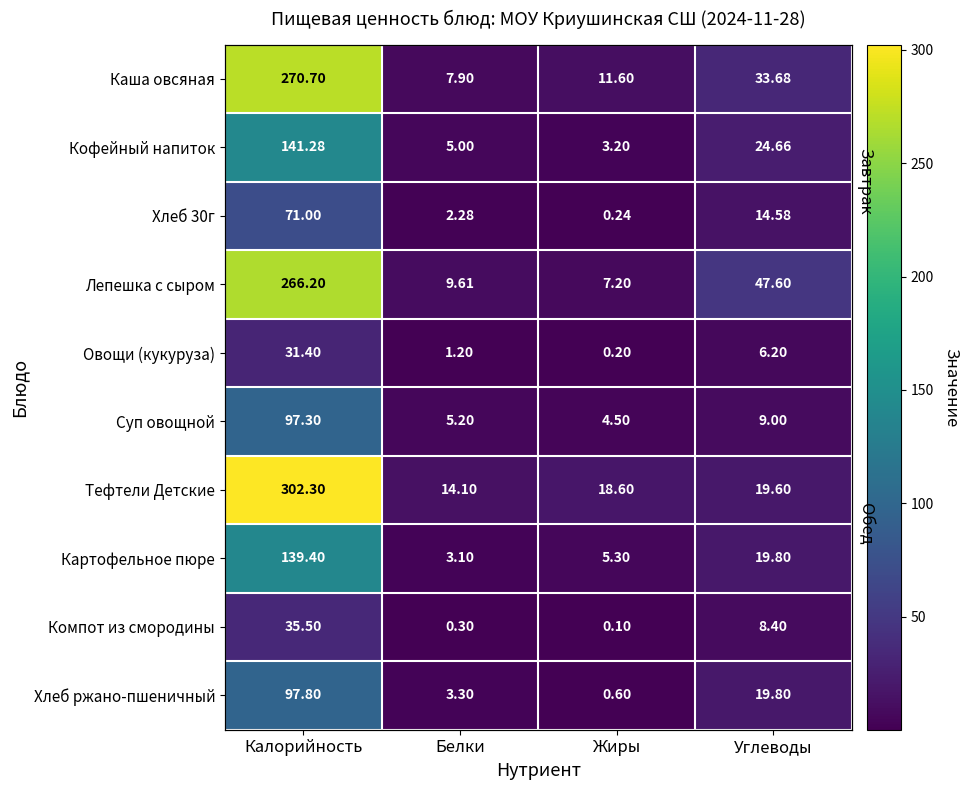

Which label corresponds to the smallest value in the chart?

Жиры